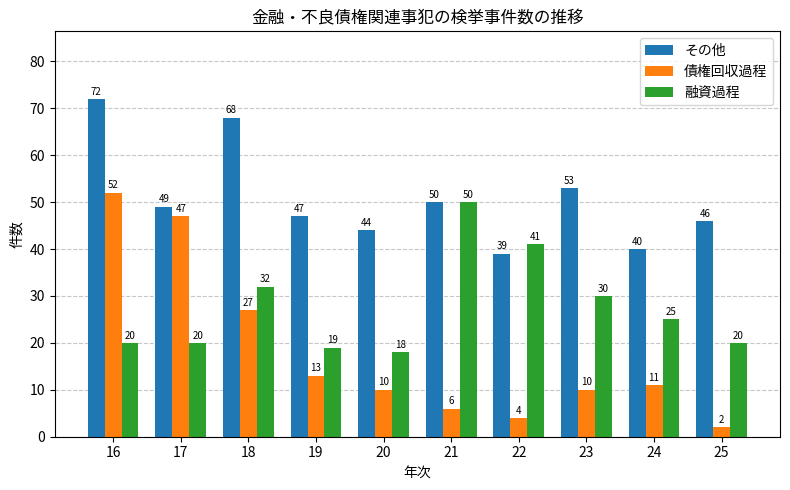

Which series has the largest range (max minus min)?

債権回収過程